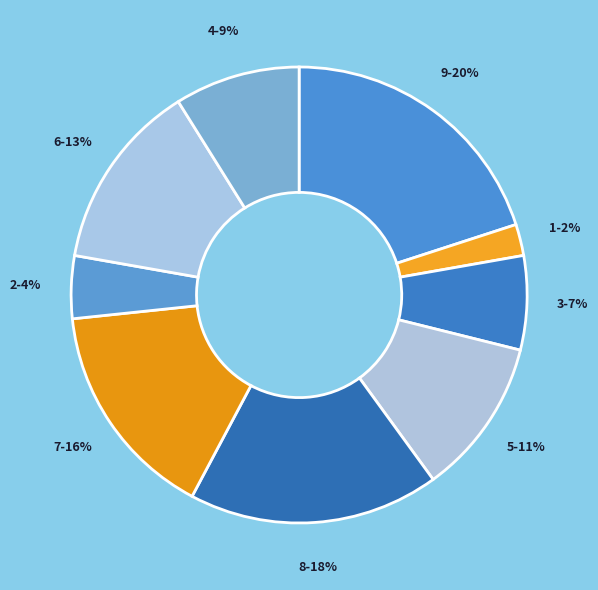

How many segments does this pie chart have?

9